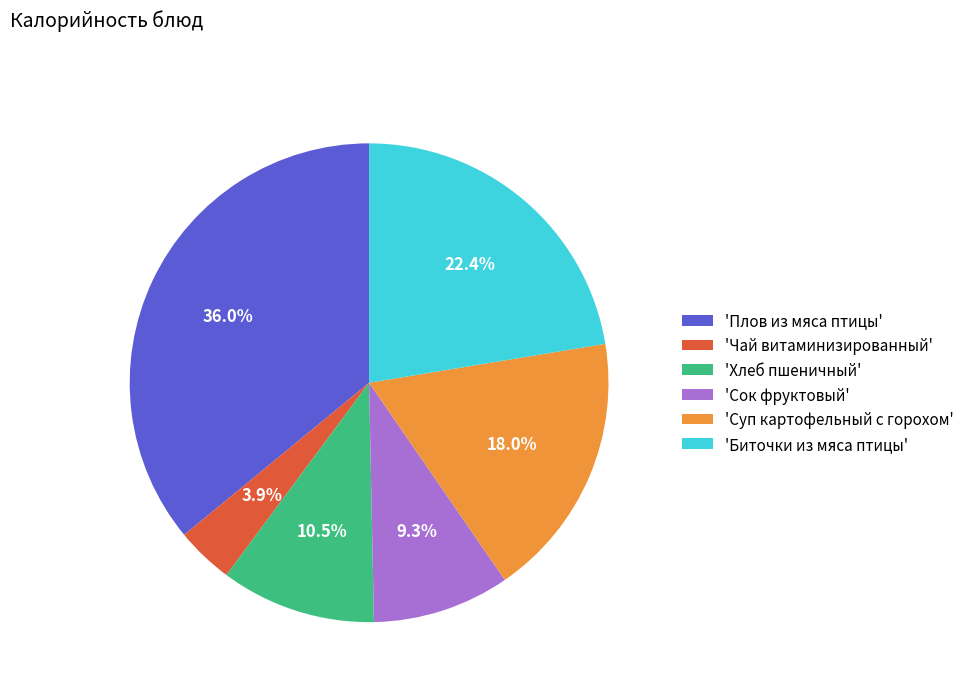

What percentage do 'Суп картофельный с горохом' and 'Хлеб пшеничный' together represent?

28.5%